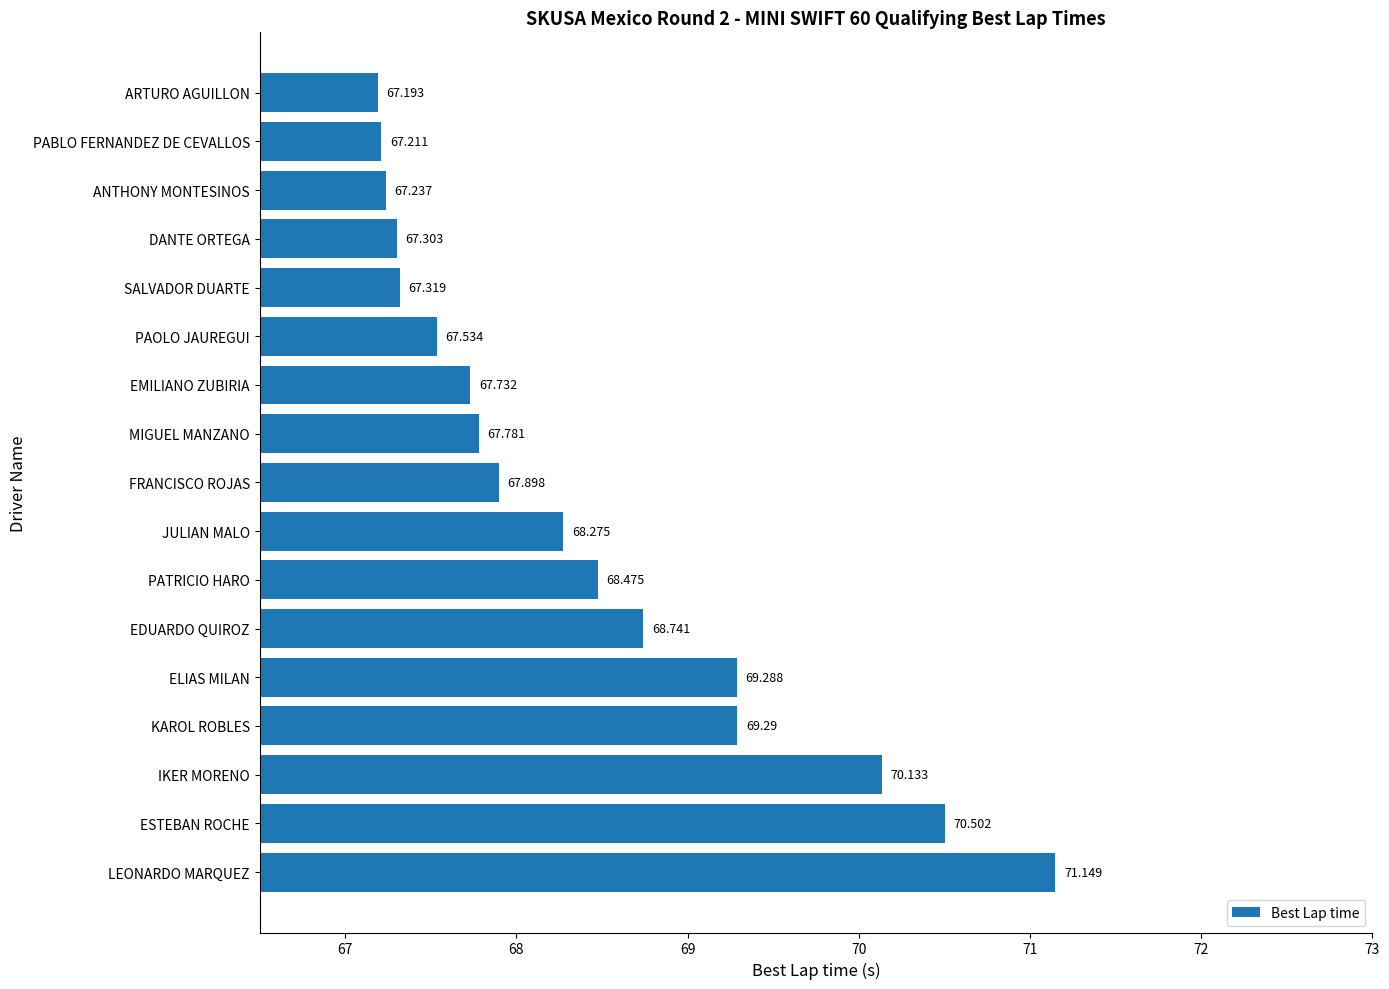

Which label corresponds to the largest value in the chart?

LEONARDO MARQUEZ